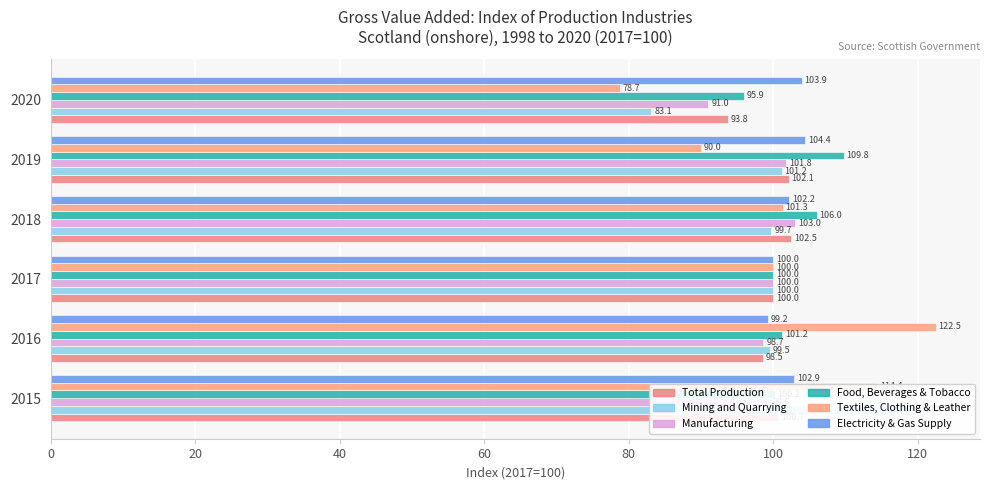

Reading left to right, list all the values displayed in this chart.

Total Production: 100.7	98.5	100.0	102.5	102.1	93.8
Mining and Quarrying: 120.5	99.5	100.0	99.7	101.2	83.1
Manufacturing: 99.6	98.7	100.0	103.0	101.8	91.0
Food, Beverages & Tobacco: 100.2	101.2	100.0	106.0	109.8	95.9
Textiles, Clothing & Leather: 114.4	122.5	100.0	101.3	90.0	78.7
Electricity & Gas Supply: 102.9	99.2	100.0	102.2	104.4	103.9